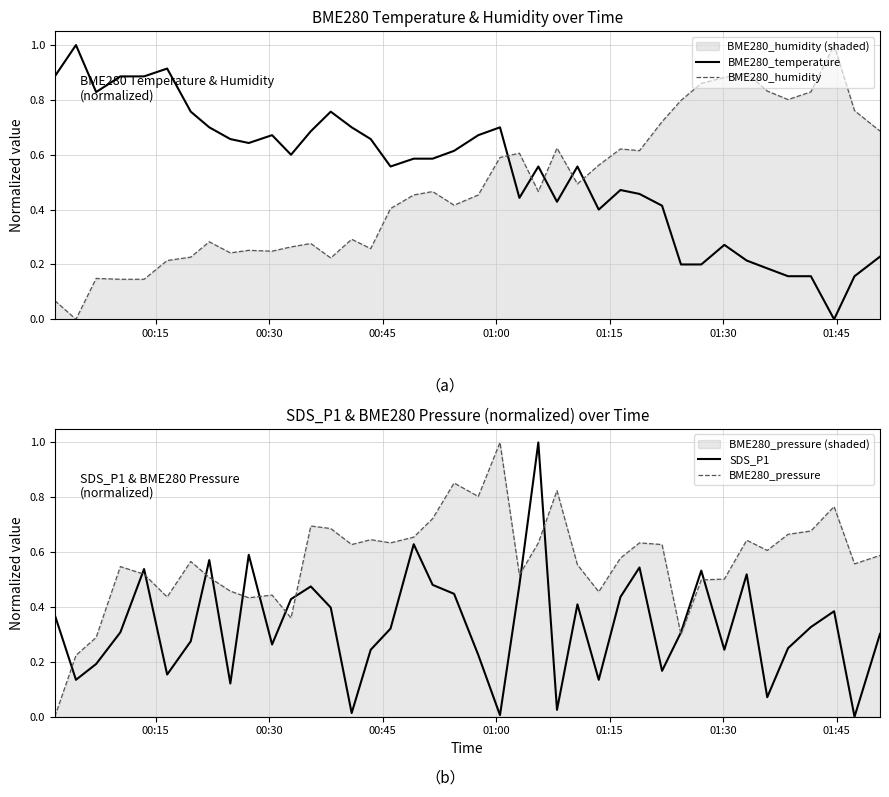

Which series ends up on top after the final intersection of BME280_humidity and BME280_temperature?

BME280_humidity